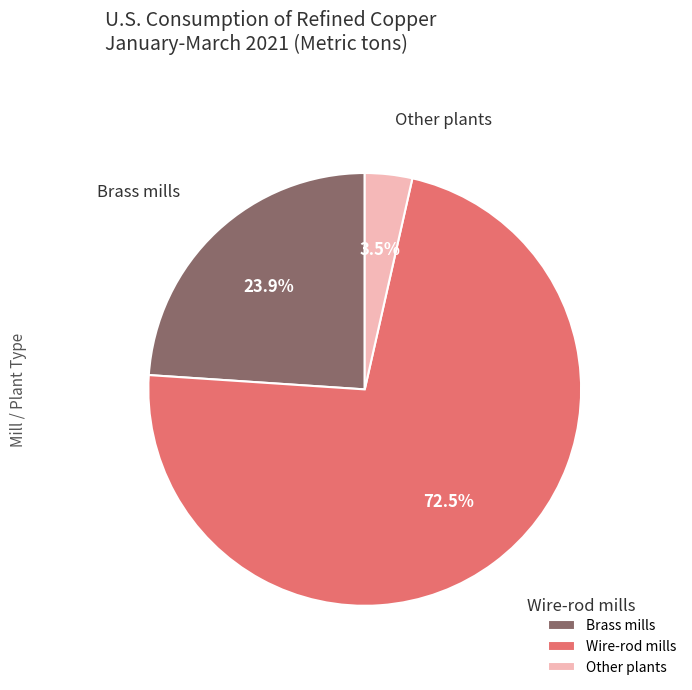

Which slice is the largest?

Wire-rod mills